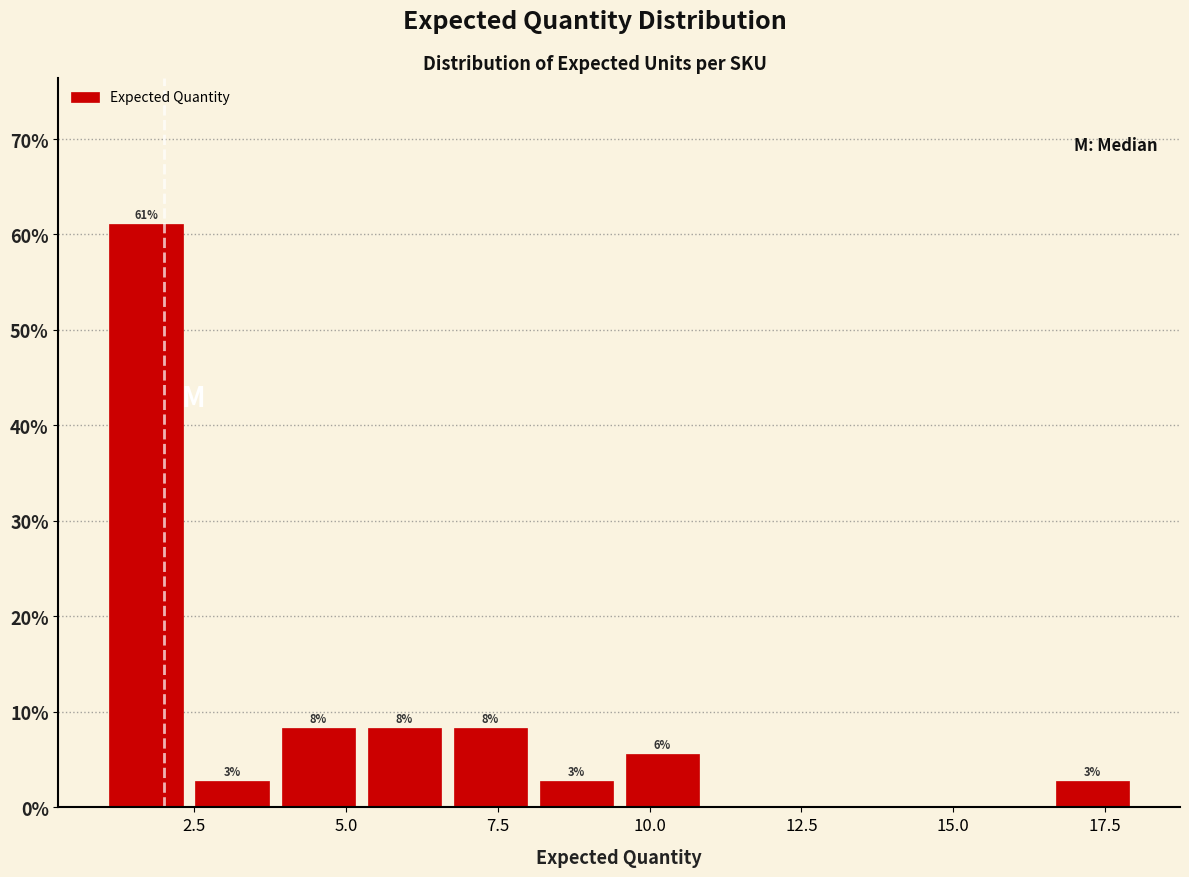

Around what value on the x-axis is the tallest bar? Give the approximate position of its centre, as read against the axis.

1.5